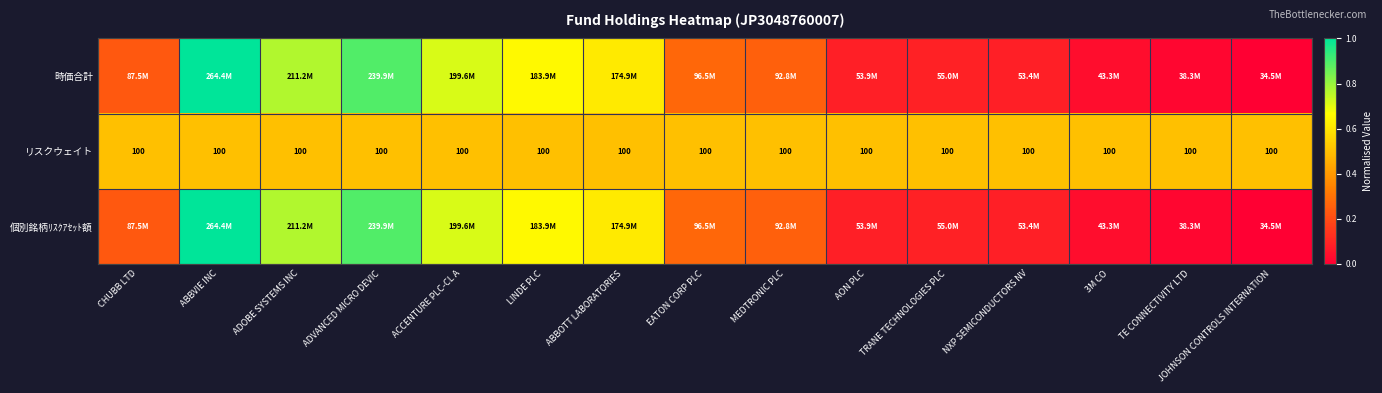

How many data points does each series have?

15